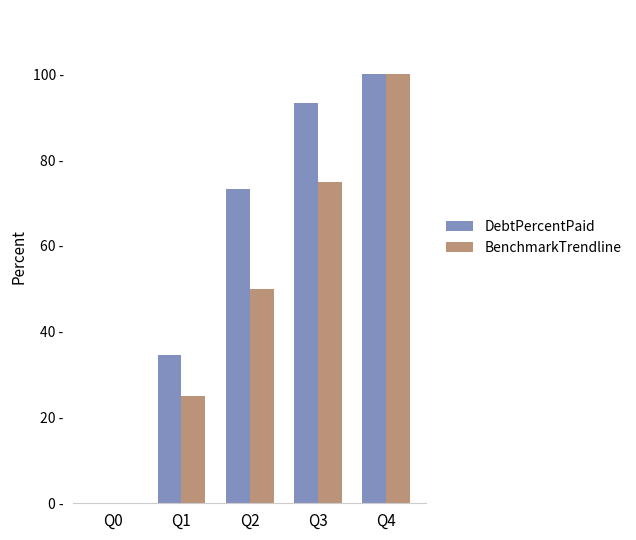

True or false: DebtPercentPaid has a value of 0.0 at Q0.

True